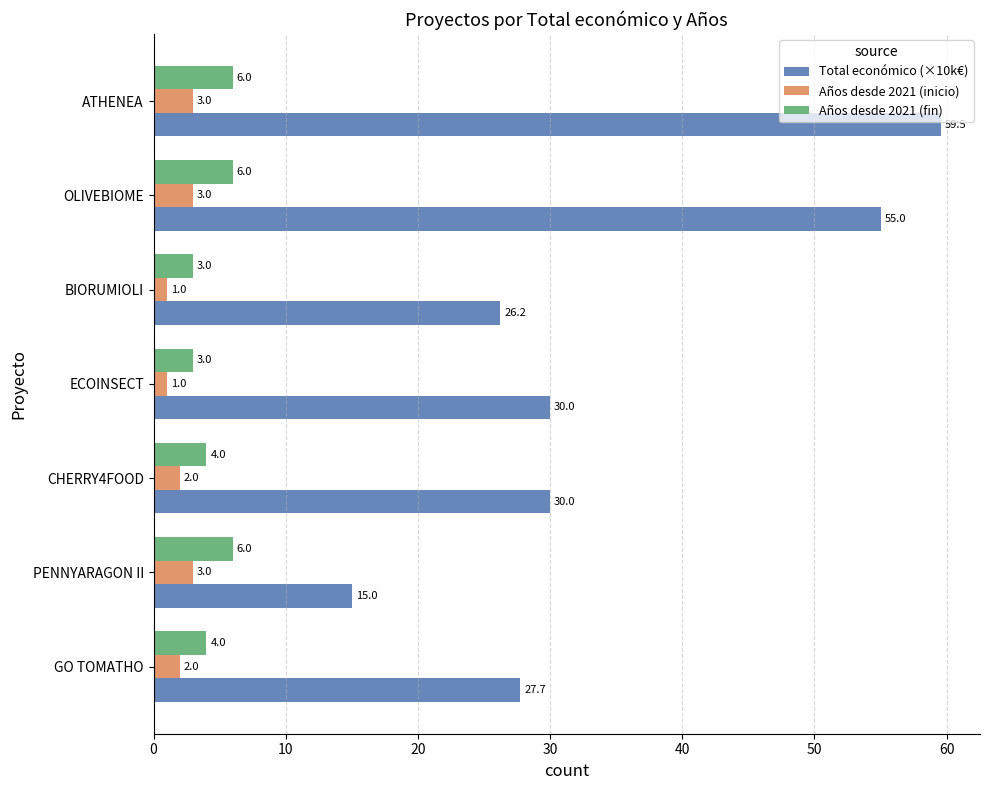

Rank the series by their maximum value, from lowest to highest.

Años desde 2021 (inicio), Años desde 2021 (fin), Total económico (×10k€)